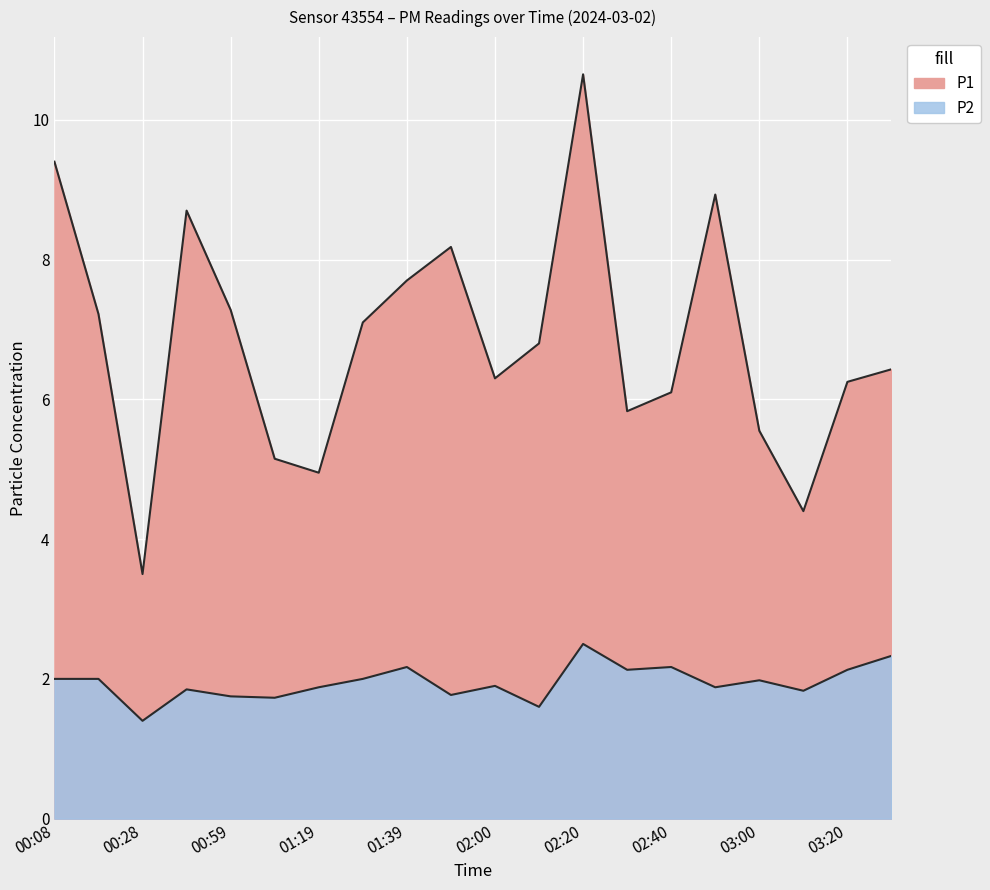

Where is the first local maximum for P1?

00:39